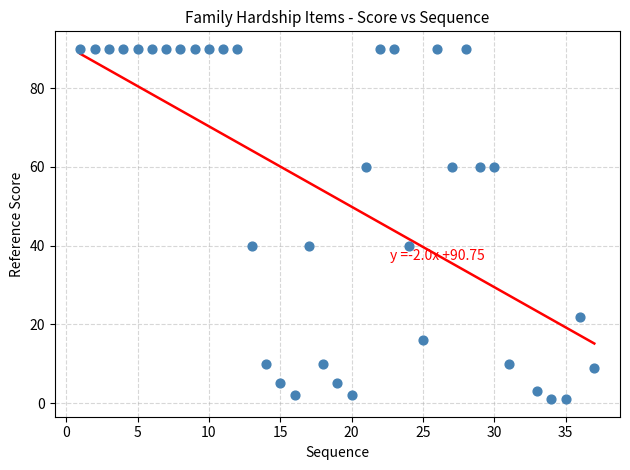

What is the range of X values (max minus min)?

36